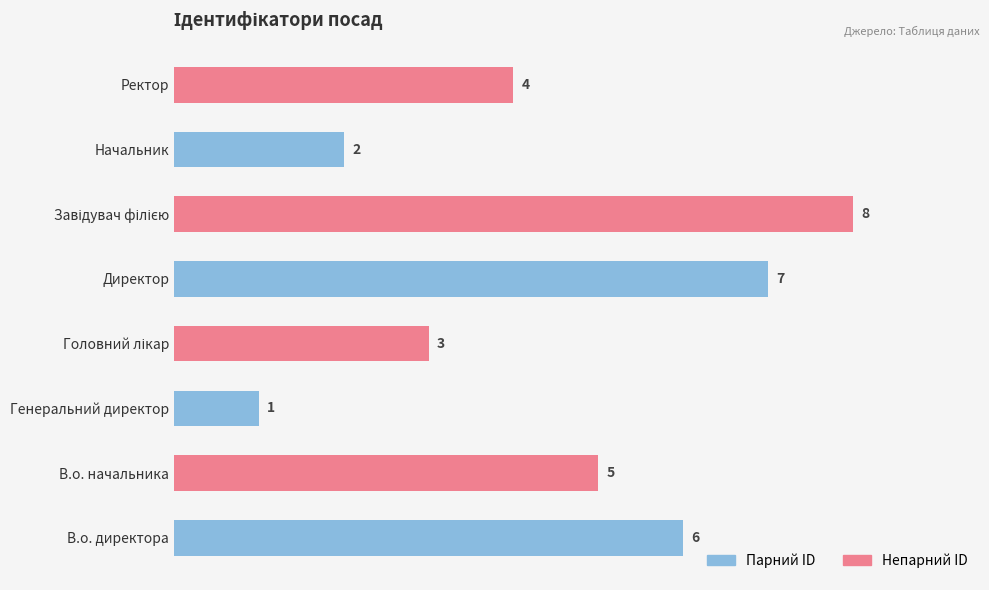

True or false: the data shows 5 at В.о. начальника.

True